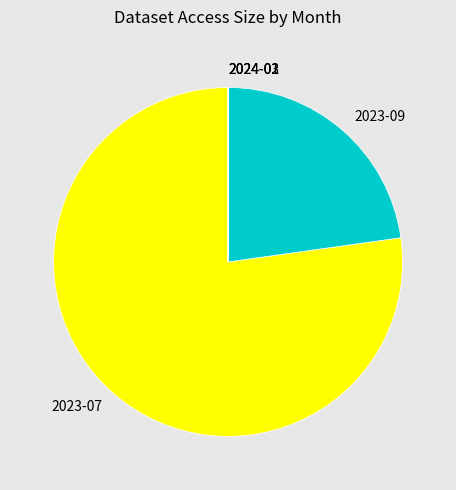

What is the largest slice in the pie chart?

2023-07